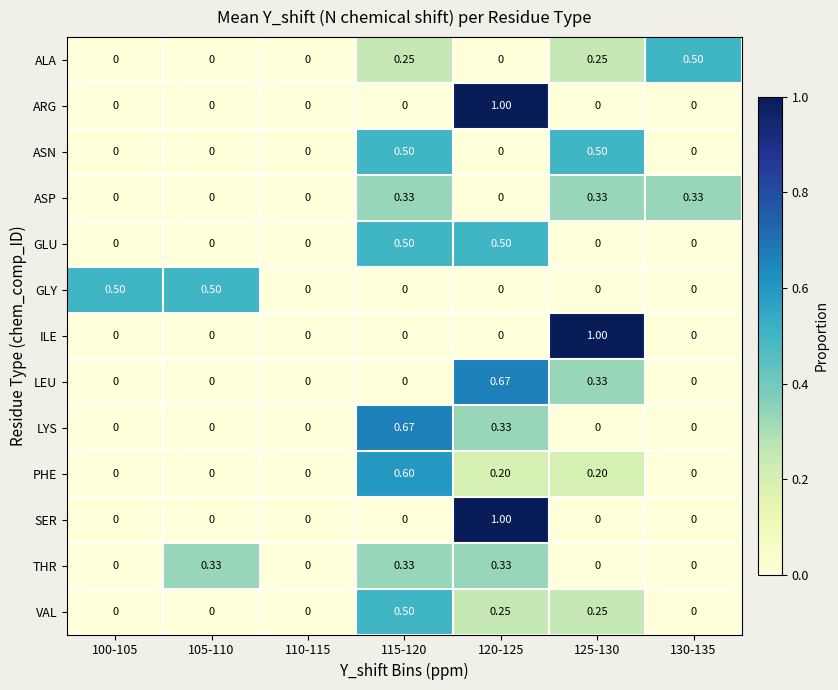

List the series in order of their peak value, highest first.

ARG, ILE, SER, LEU, LYS, PHE, ALA, ASN, GLU, GLY, VAL, ASP, THR